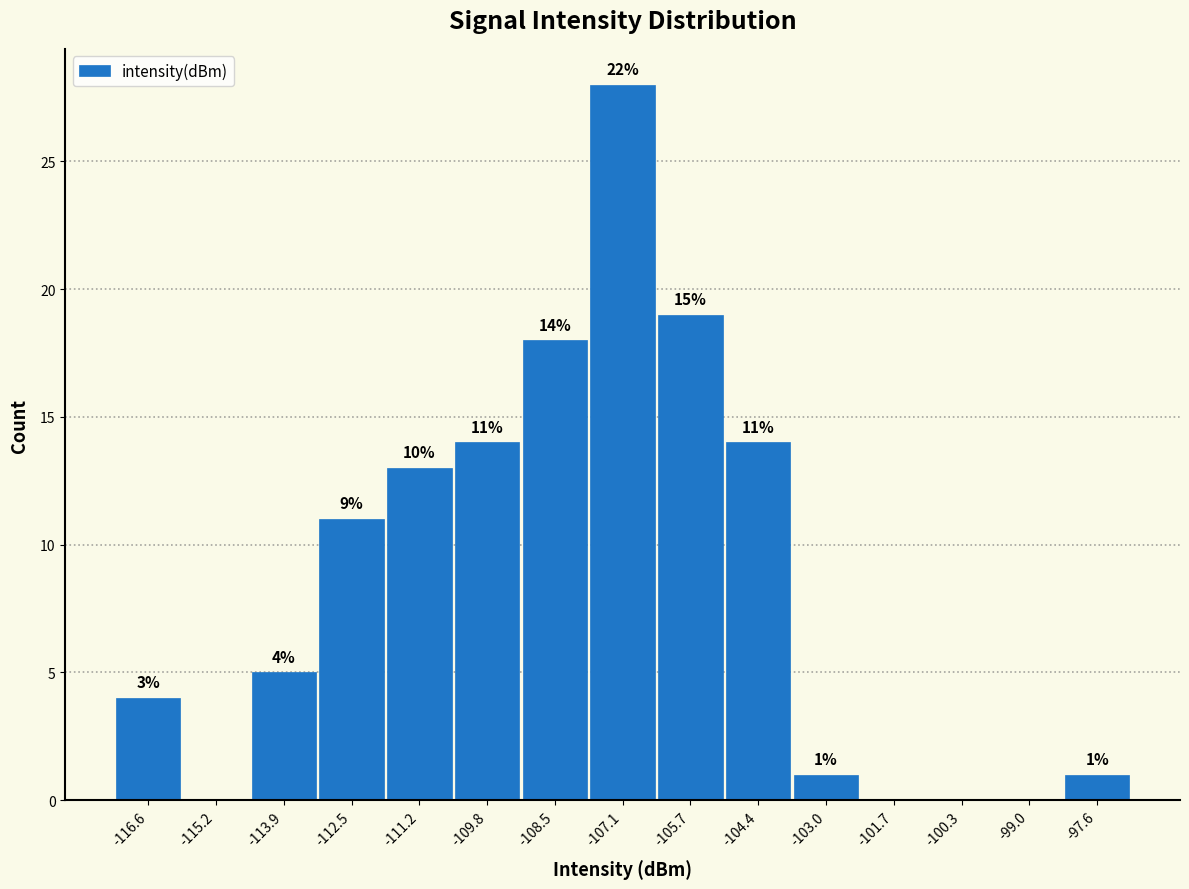

Over which range of the x-axis is the bar tallest?

-107.8 to -106.4